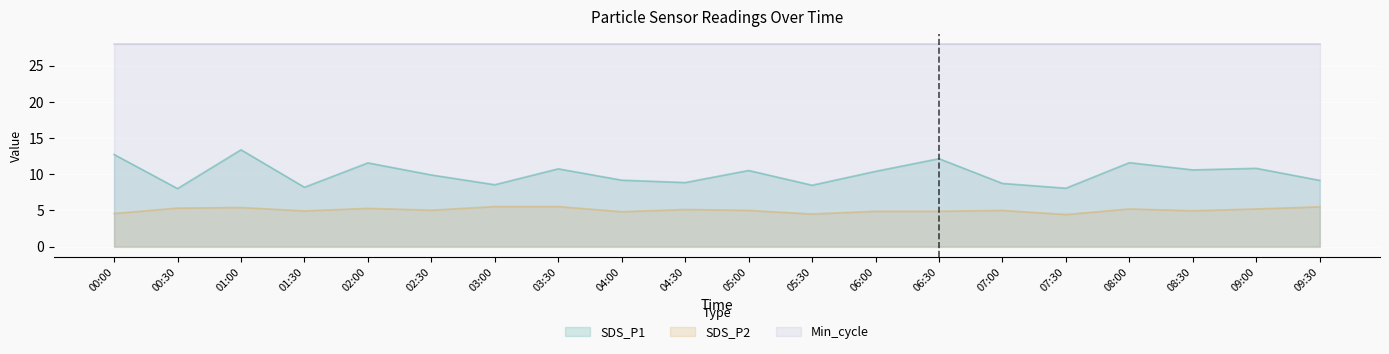

The SDS_P2 series shows 5.5 at 09:30. True or false?

True